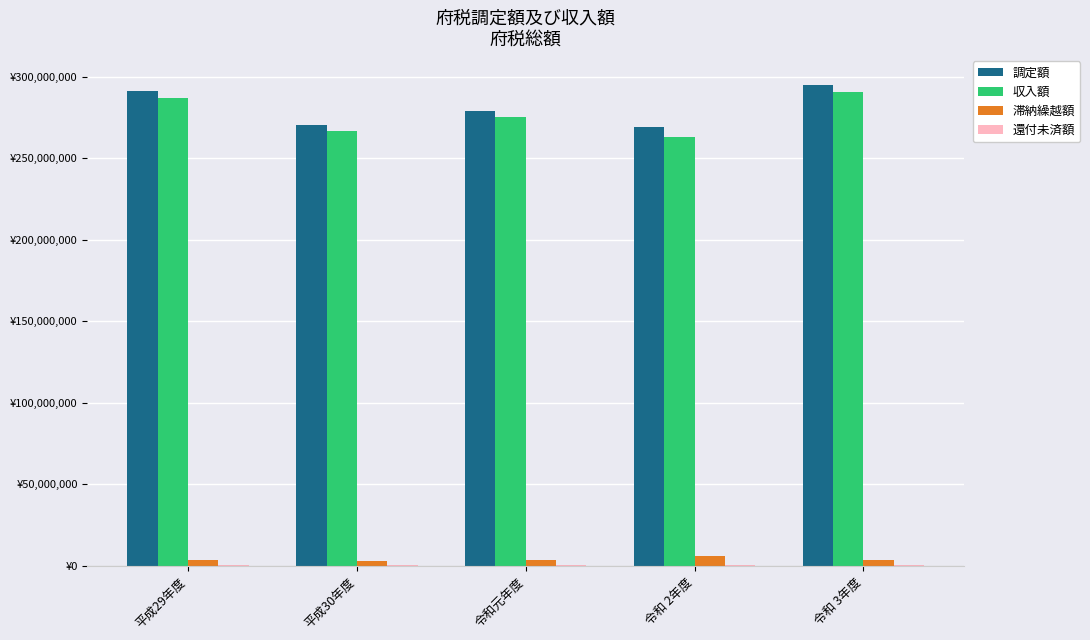

What is the spread (max minus min) of values at 令和元年度?

278352947